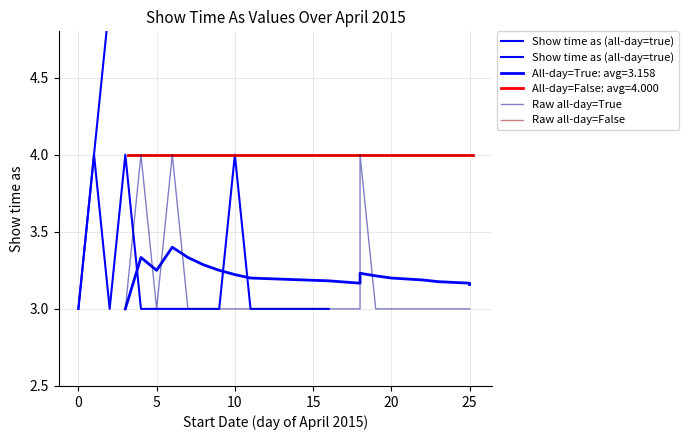

What is the minimum value shown in the chart?

3